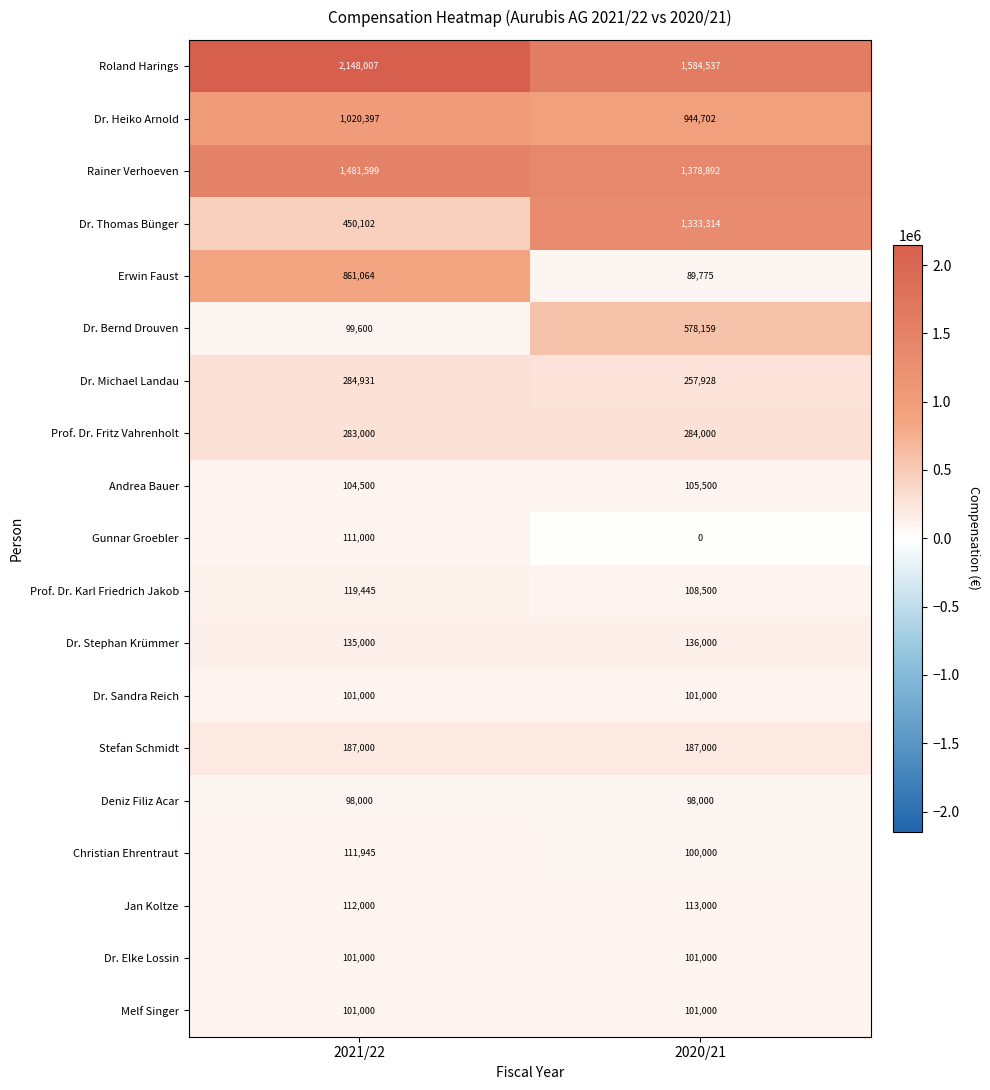

The Deniz Filiz Acar series shows 144481 at 2021/22. True or false?

False